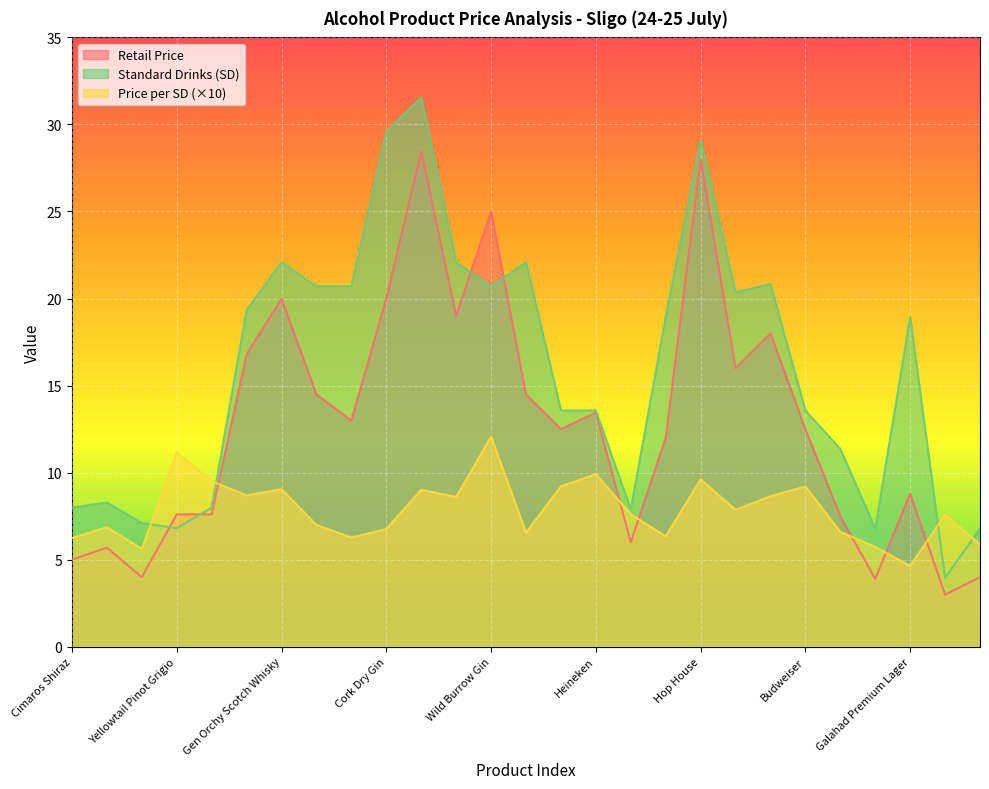

Reading right to left, transcribe all the data shown in this chart.

Retail Price: Woodgate Pear Cider=4.0	Faxe=3.0	Galahad Premium Lager=8.8	Karlskrone Can Pack=3.9	Perlenbacher Pils=7.5	Budweiser=12.5	Canadian Molson=18.0	Carlsberg=16.0	Hop House=28.0	Dutch Gold=12.0	Karpackie=6.0	Heineken=13.4	Coors Light=12.5	Samuel Joe's Bourbon=14.5	Wild Burrow Gin=25.0	Ardfallen Irish Whiskey=19.0	TG Kinsey Scotch Whiskey=28.4	Cork Dry Gin=20.0	Tamova Vodka=13.0	Castelgy London Dry Gin=14.5	Gen Orchy Scotch Whisky=20.0	Captain Cook Spiced Rum=16.8	Yellowtail Shiraz=7.6	Yellowtail Pinot Grigio=7.6	Baron St Jean=4.0	Cimarosa Pinotage=5.7	Cimaros Shiraz=5.0
Price per SD: Woodgate Pear Cider=5.9	Faxe=7.6	Galahad Premium Lager=4.6	Karlskrone Can Pack=5.7	Perlenbacher Pils=6.6	Budweiser=9.2	Canadian Molson=8.6	Carlsberg=7.9	Hop House=9.6	Dutch Gold=6.3	Karpackie=7.6	Heineken=9.9	Coors Light=9.2	Samuel Joe's Bourbon=6.6	Wild Burrow Gin=12.1	Ardfallen Irish Whiskey=8.6	TG Kinsey Scotch Whiskey=9.0	Cork Dry Gin=6.8	Tamova Vodka=6.3	Castelgy London Dry Gin=7.0	Gen Orchy Scotch Whisky=9.0	Captain Cook Spiced Rum=8.7	Yellowtail Shiraz=9.5	Yellowtail Pinot Grigio=11.2	Baron St Jean=5.6	Cimarosa Pinotage=6.9	Cimaros Shiraz=6.2
Standard Drinks: Woodgate Pear Cider=6.8	Faxe=4.0	Galahad Premium Lager=18.9	Karlskrone Can Pack=6.8	Perlenbacher Pils=11.4	Budweiser=13.6	Canadian Molson=20.8	Carlsberg=20.4	Hop House=29.1	Dutch Gold=18.9	Karpackie=7.9	Heineken=13.6	Coors Light=13.6	Samuel Joe's Bourbon=22.1	Wild Burrow Gin=20.7	Ardfallen Irish Whiskey=22.1	TG Kinsey Scotch Whiskey=31.6	Cork Dry Gin=29.6	Tamova Vodka=20.7	Castelgy London Dry Gin=20.7	Gen Orchy Scotch Whisky=22.1	Captain Cook Spiced Rum=19.3	Yellowtail Shiraz=8.0	Yellowtail Pinot Grigio=6.8	Baron St Jean=7.1	Cimarosa Pinotage=8.3	Cimaros Shiraz=8.0